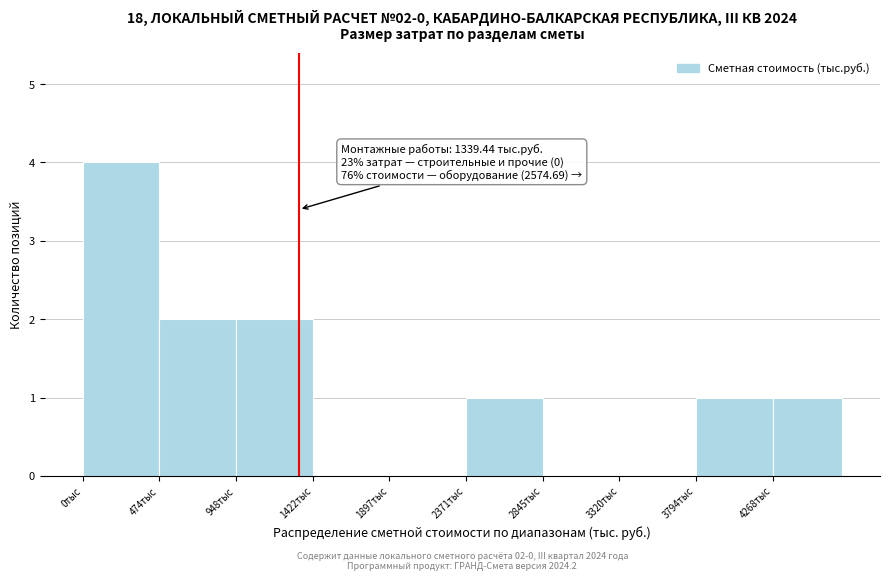

Over which range of the x-axis is the bar tallest?

0 to 450